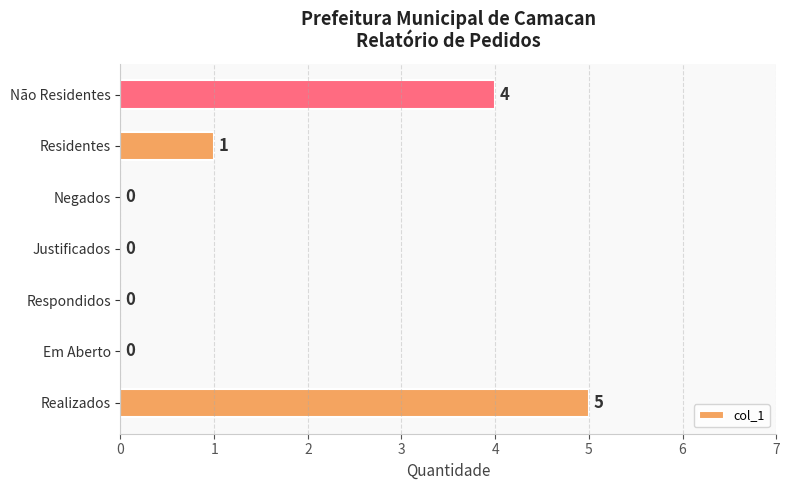

At which category does the chart reach its peak across all series?

Realizados